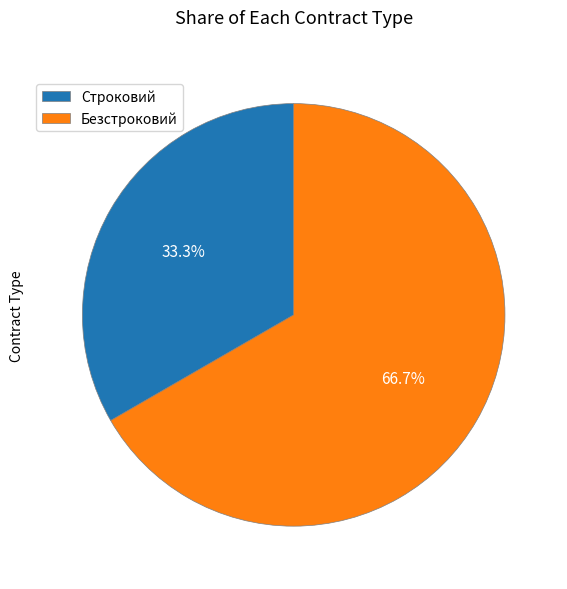

The Строковий slice represents 19% of the pie. True or false?

False